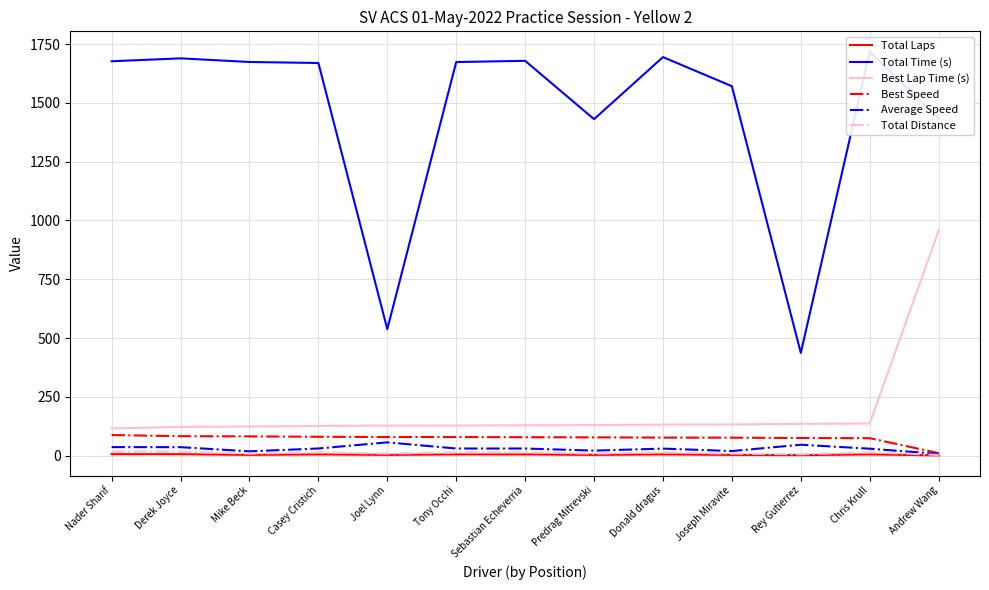

At which label does Best Lap Time (s) first exceed 128?

Sebastian Echeverria